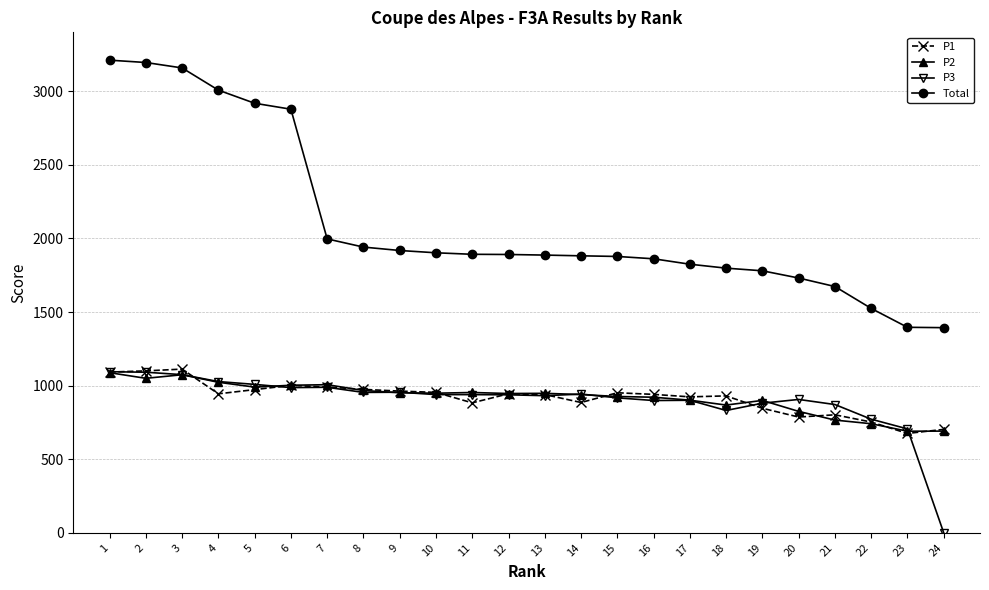

Is the value of Total at 11 greater than the value of P3 at 8?

Yes